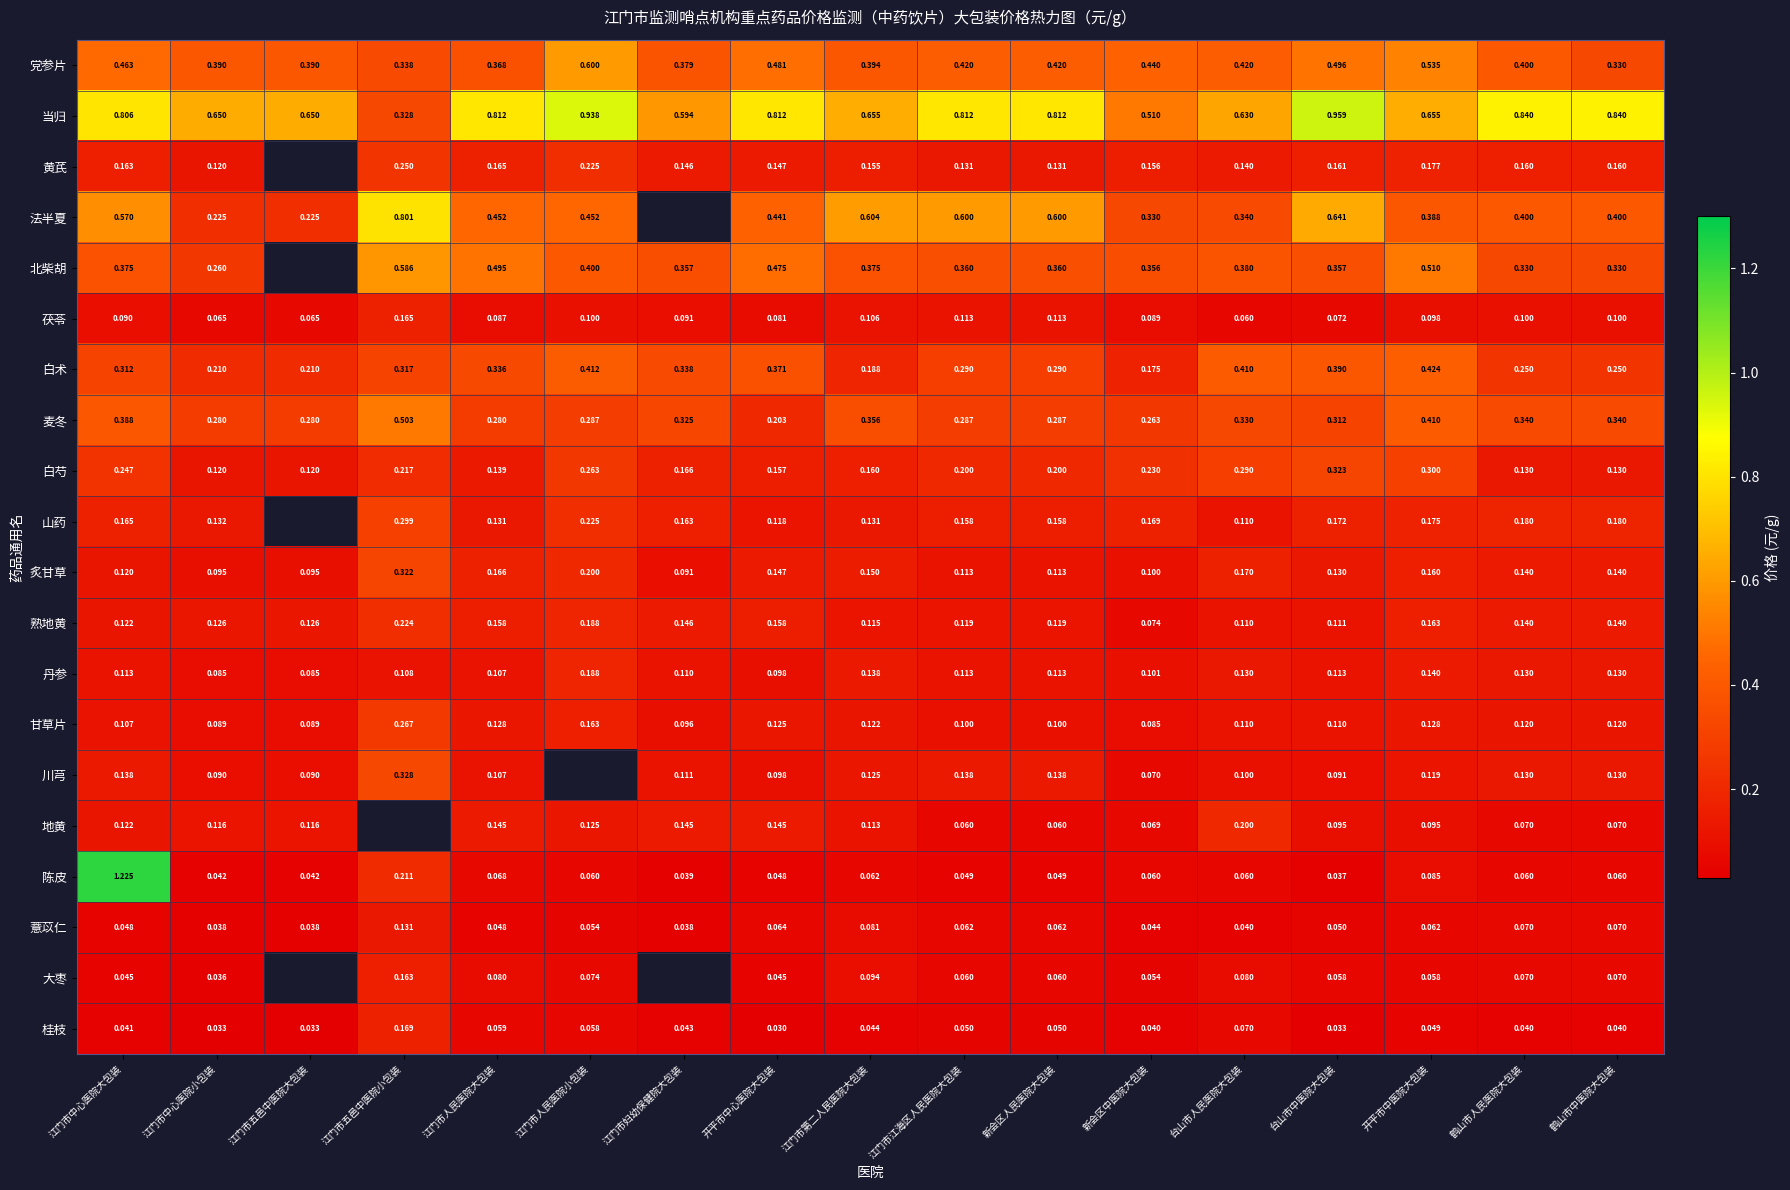

Which series changed the most between 江门市中心医院大包装 and 江门市第二人民医院大包装?

陈皮